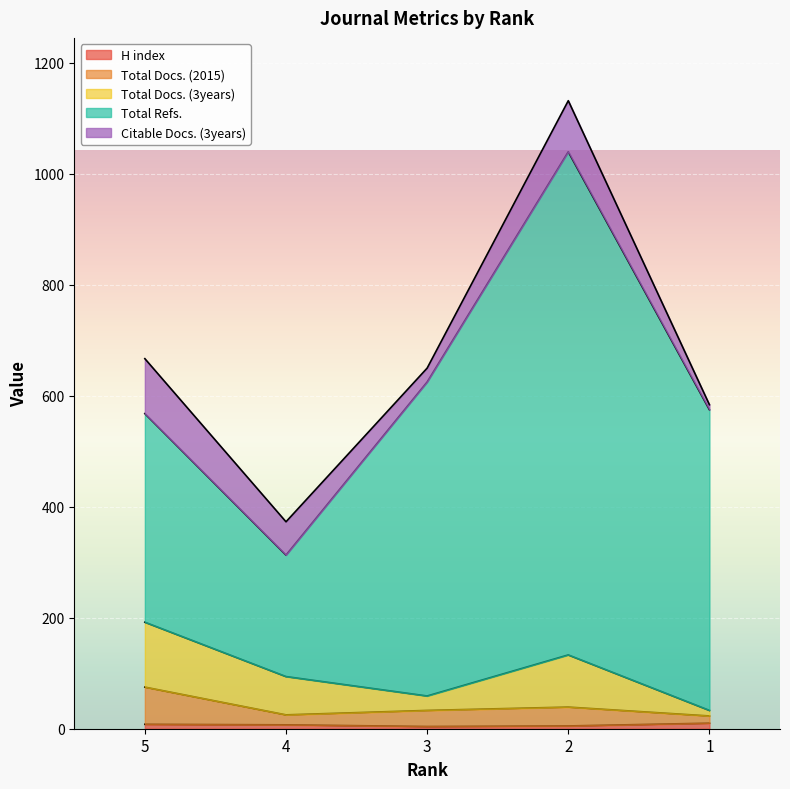

How many interior local peaks does the Total Docs. (3years) series have?

1